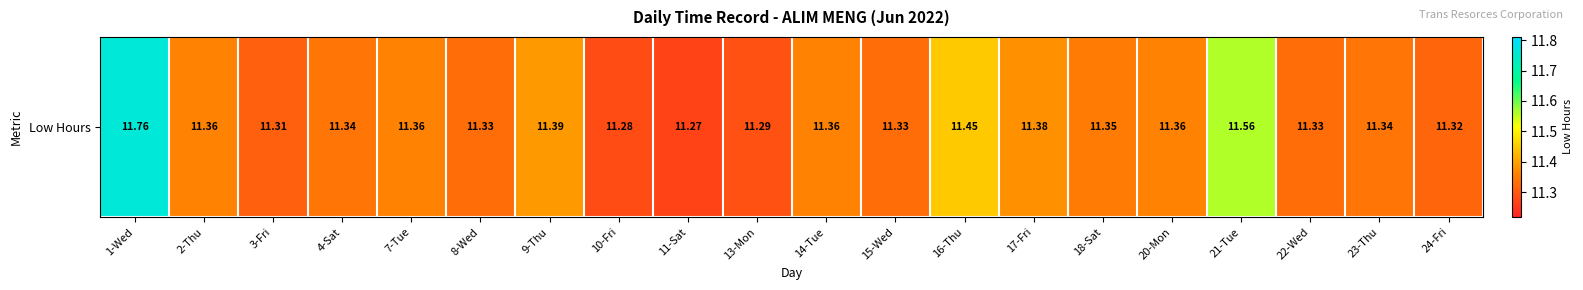

How many values are between 11 and 12?

20